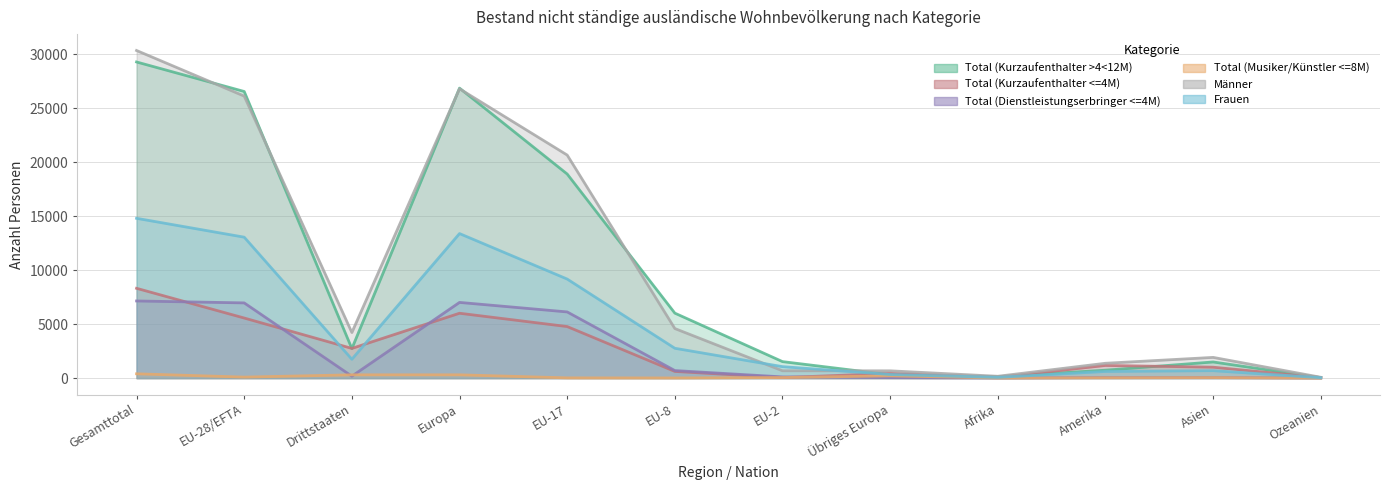

The value of Total (Kurzaufenthalter >4<12M) at Europa is 26858. True or false?

True